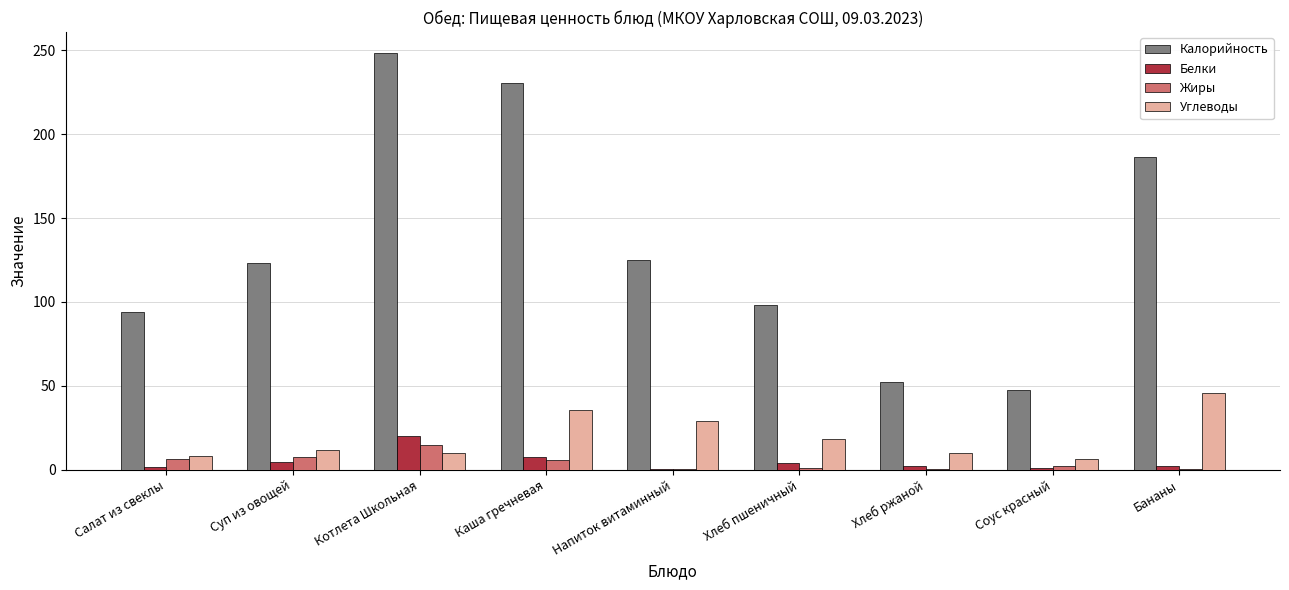

What is the maximum value for Белки?

19.8